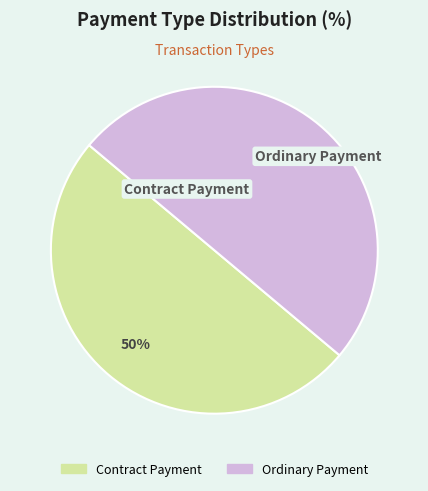

True or false: Contract Payment accounts for 56% of the total.

False